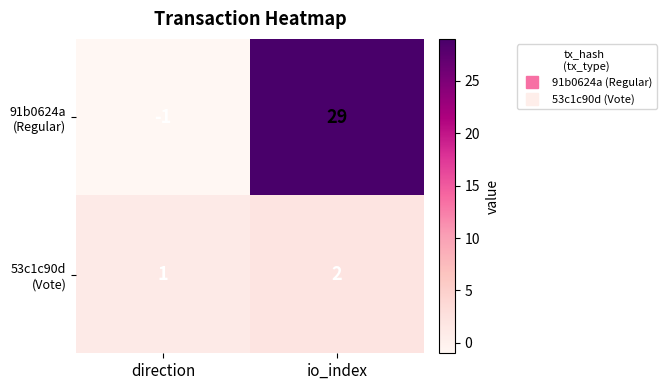

What is the difference between the highest and lowest values at io_index?

27